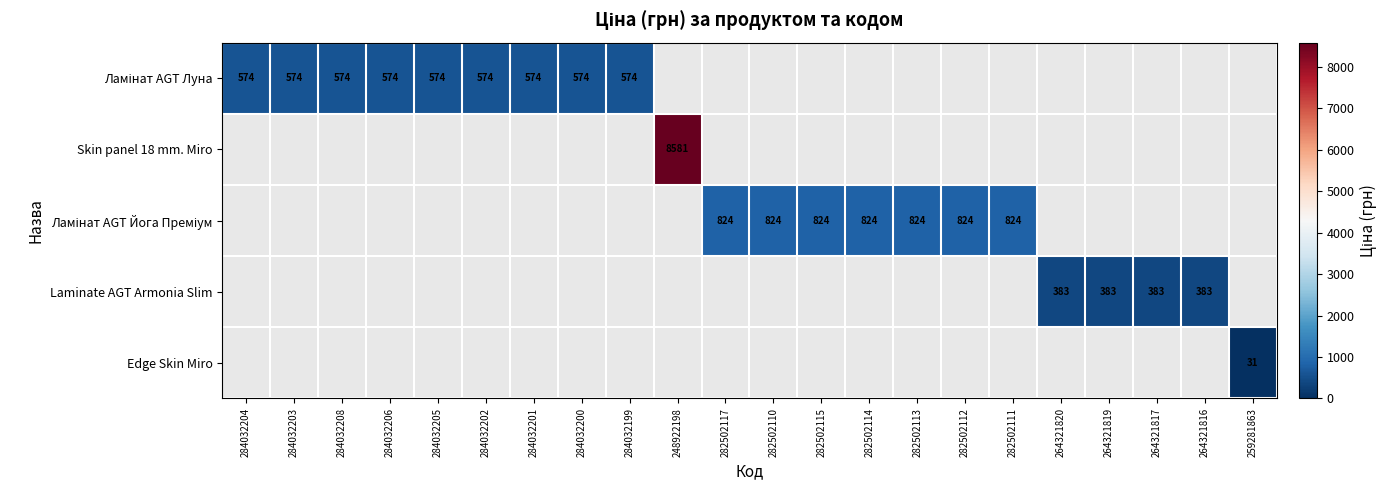

How many distinct data groups are displayed?

5